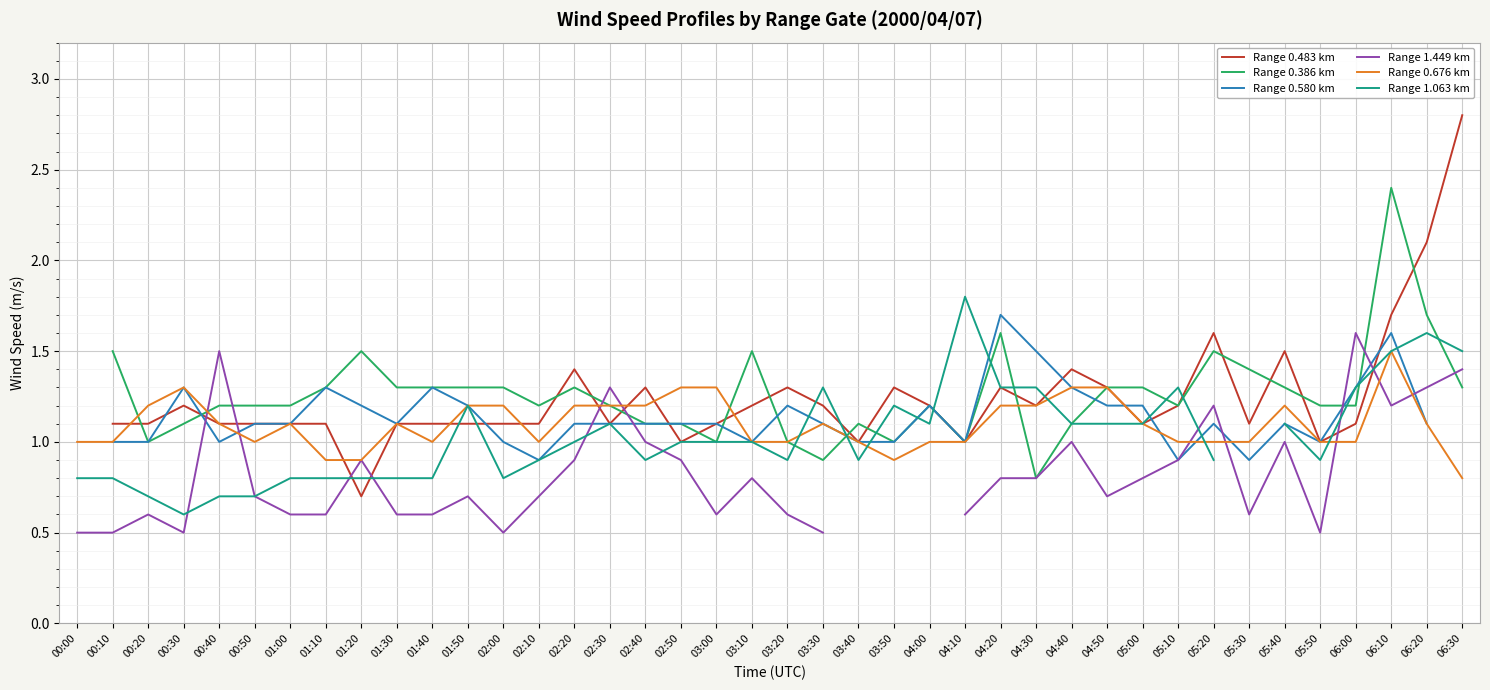

The value of Range 0.676 km at 03:00 is 0.8. True or false?

False